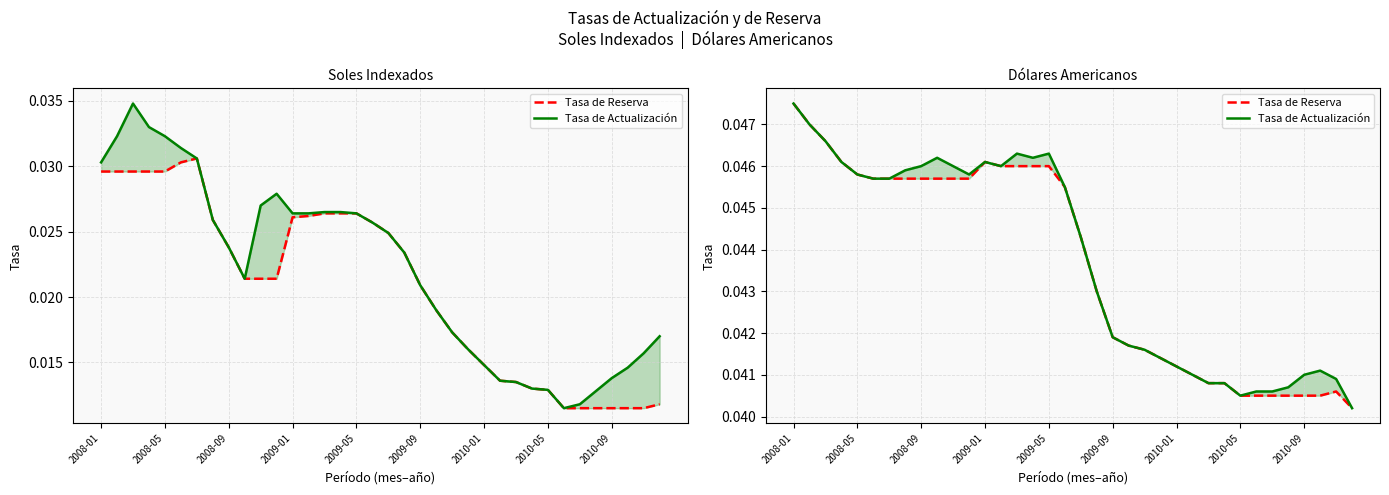

The Tasa de Actualización series shows 0.0 at 2009-09. True or false?

True